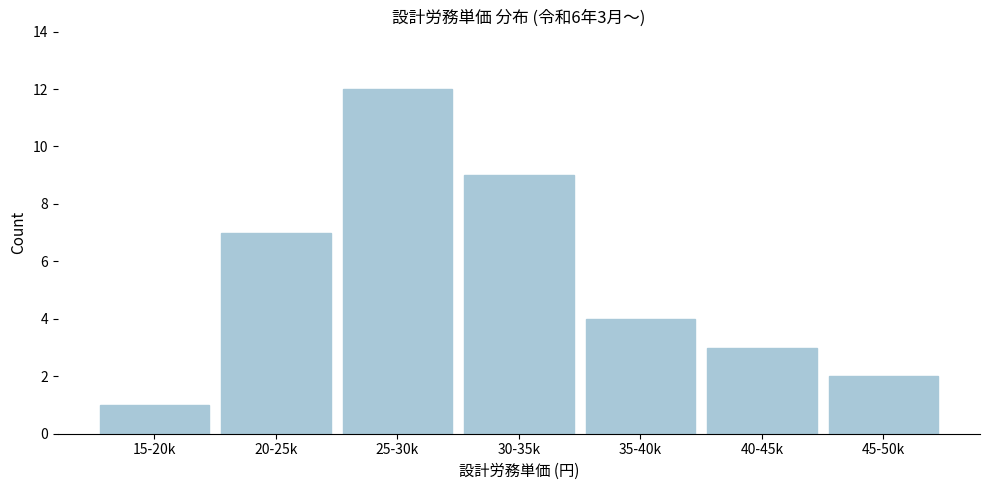

Reading left to right, list all the values displayed in this chart.

1	7	12	9	4	3	2